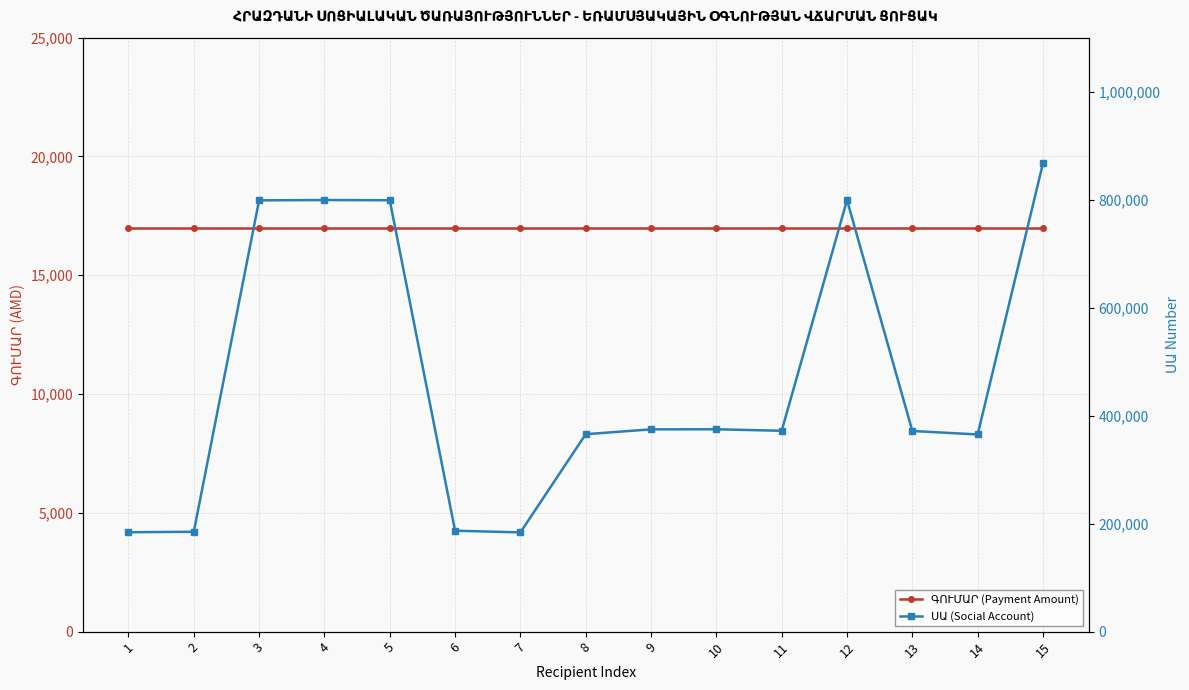

Reading left to right, transcribe all the data shown in this chart.

ԳՈՒՄԱՐ (Payment Amount): 17000	17000	17000	17000	17000	17000	17000	17000	17000	17000	17000	17000	17000	17000	17000
ՍԱ (Social Account): 184091	184932	798721	799298	798904	186924	183765	365687	374587	374766	371958	799225	371610	365149	867501